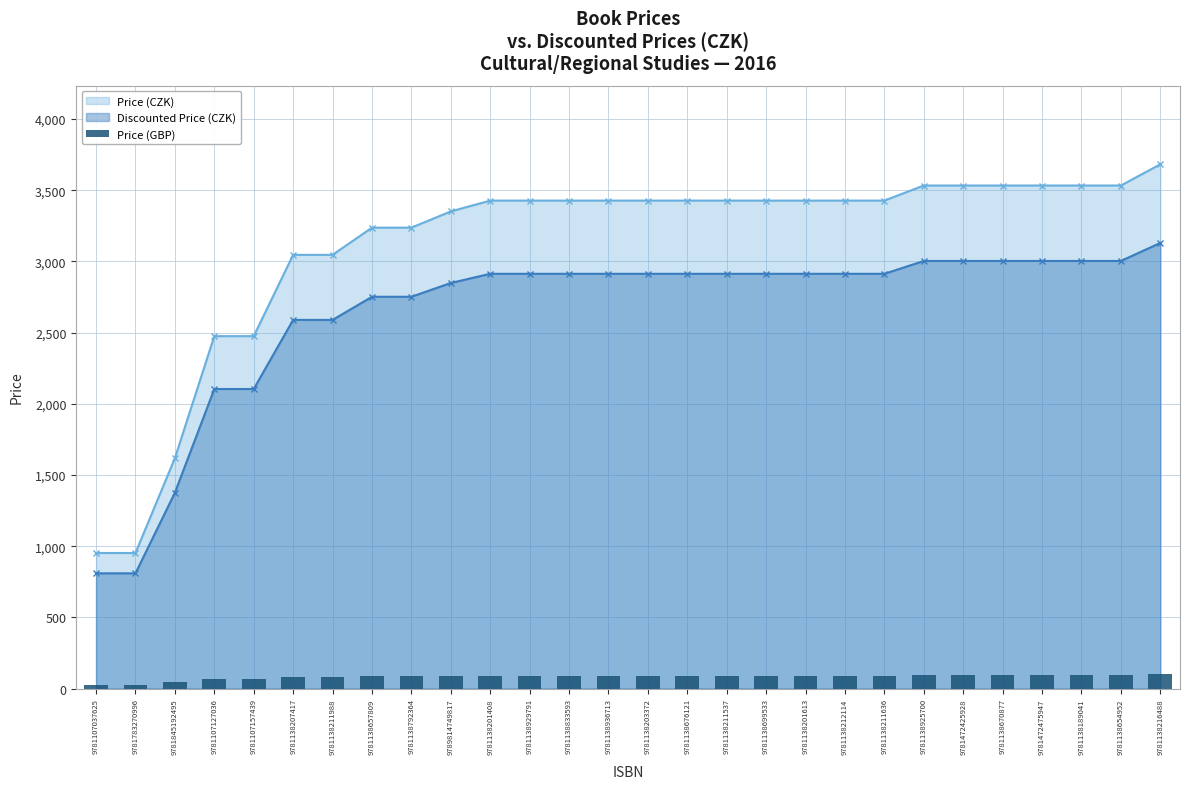

At which label does Discounted Price (CZK) reach its peak?

9781138216488